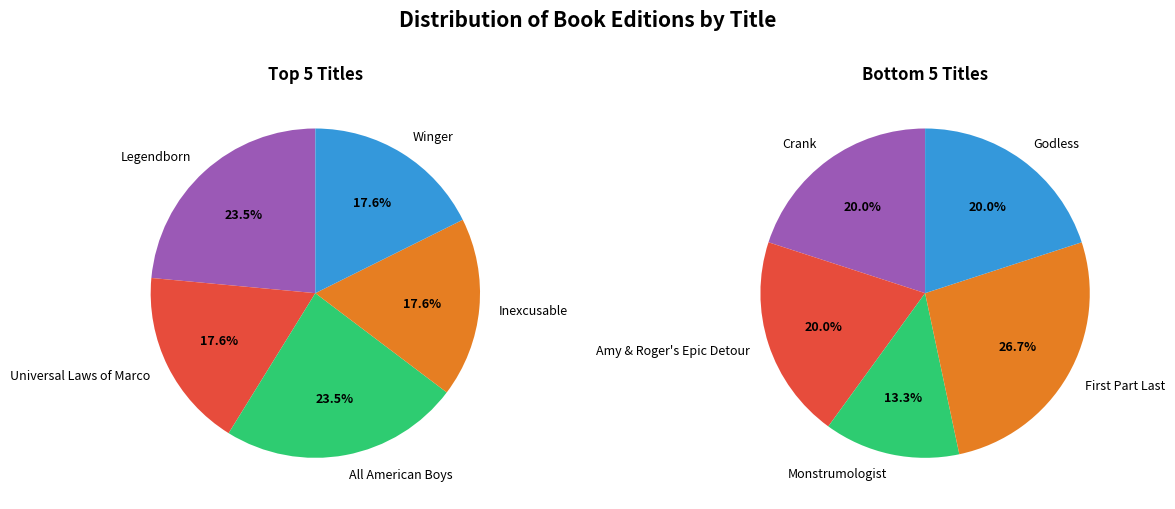

Which category has the smallest portion of the pie?

Monstrumologist